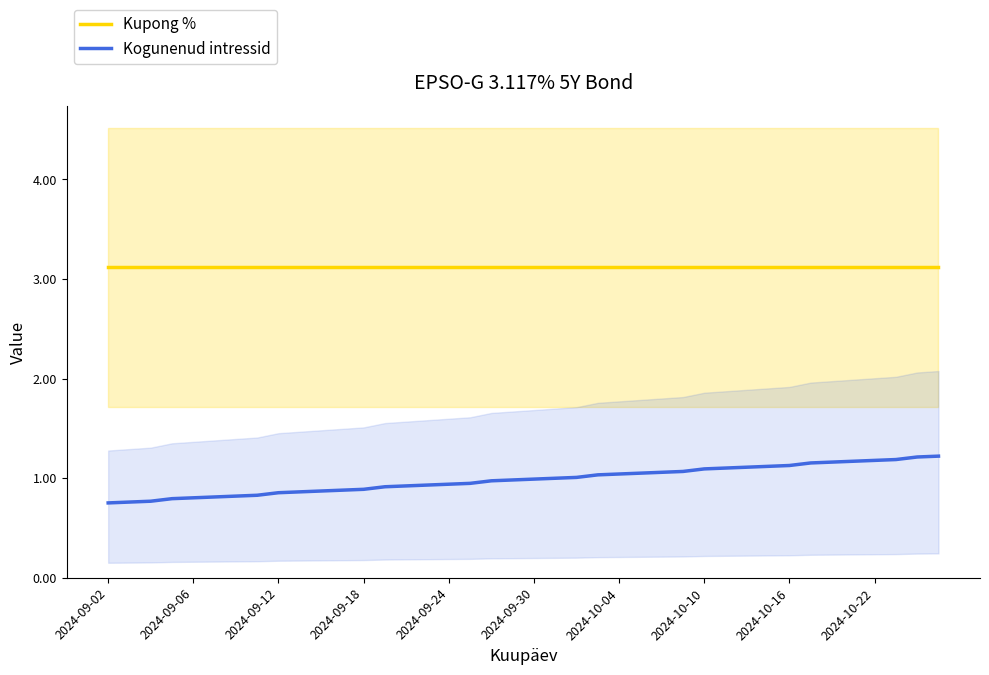

True or false: Kogunenud intressid and Kupong % intersect in this chart.

False